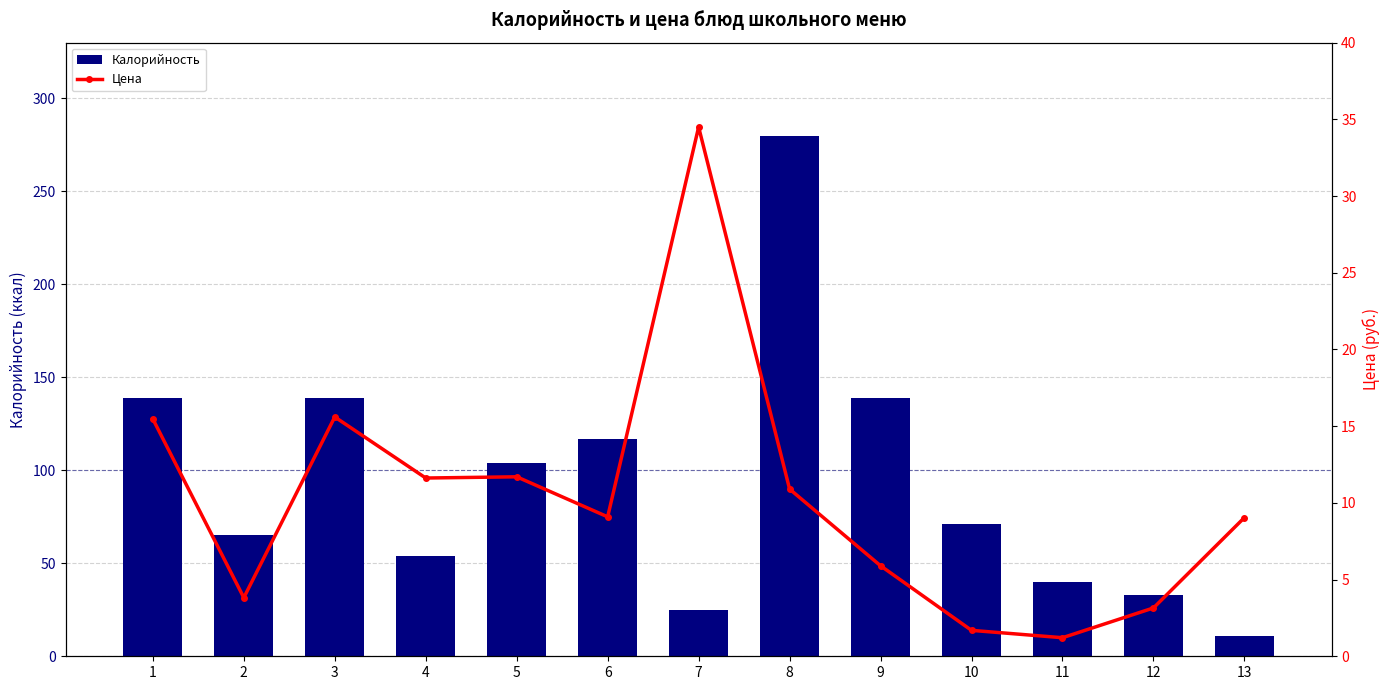

Between 13 and 7, which is larger?

7